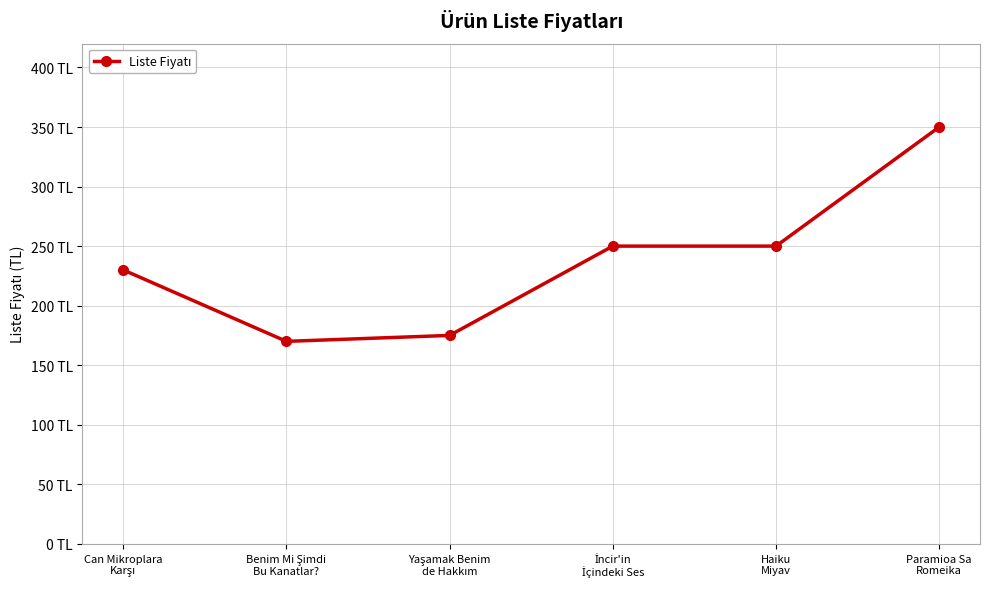

Which category has the highest value across all series?

Paramioa Sa
Romeika